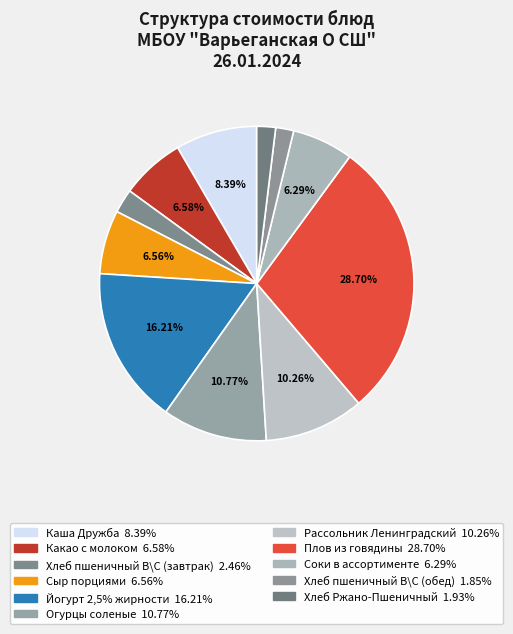

Rank the categories by value from lowest to highest.

Хлеб пшеничный В\С (обед), Хлеб Ржано-Пшеничный, Хлеб пшеничный В\С (завтрак), Соки в ассортименте, Сыр порциями, Какао с молоком, Каша Дружба, Рассольник Ленинградский, Огурцы соленые, Йогурт 2,5% жирности, Плов из говядины